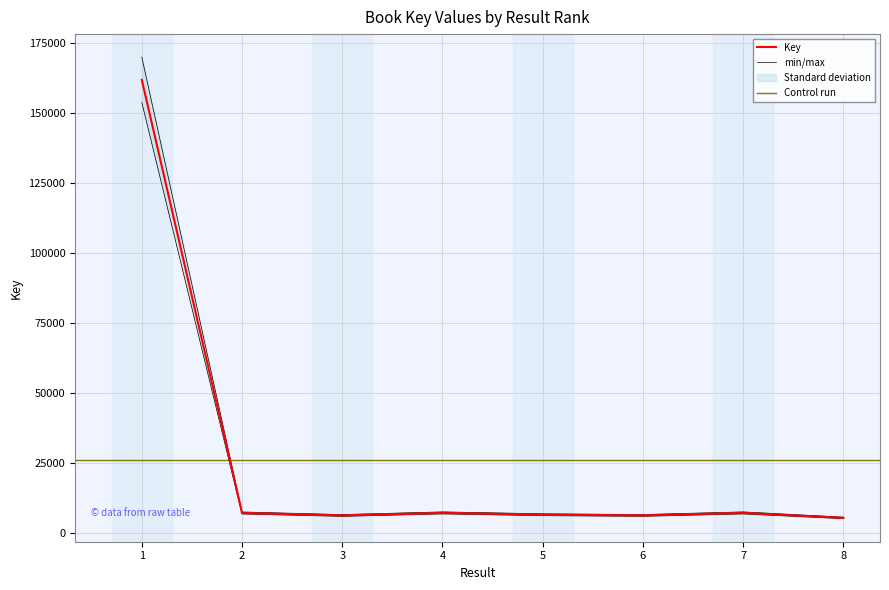

What is the change in value from 6 to 7?

+891